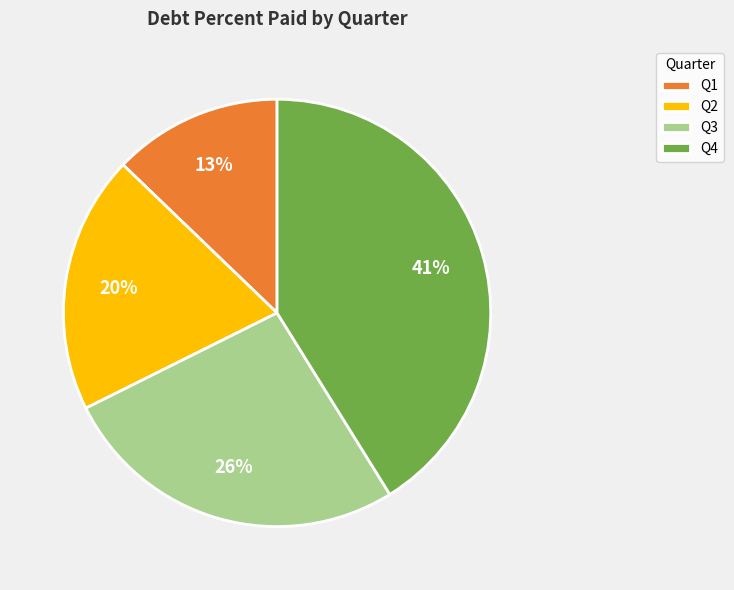

Rank the categories by value from lowest to highest.

Q1, Q2, Q3, Q4